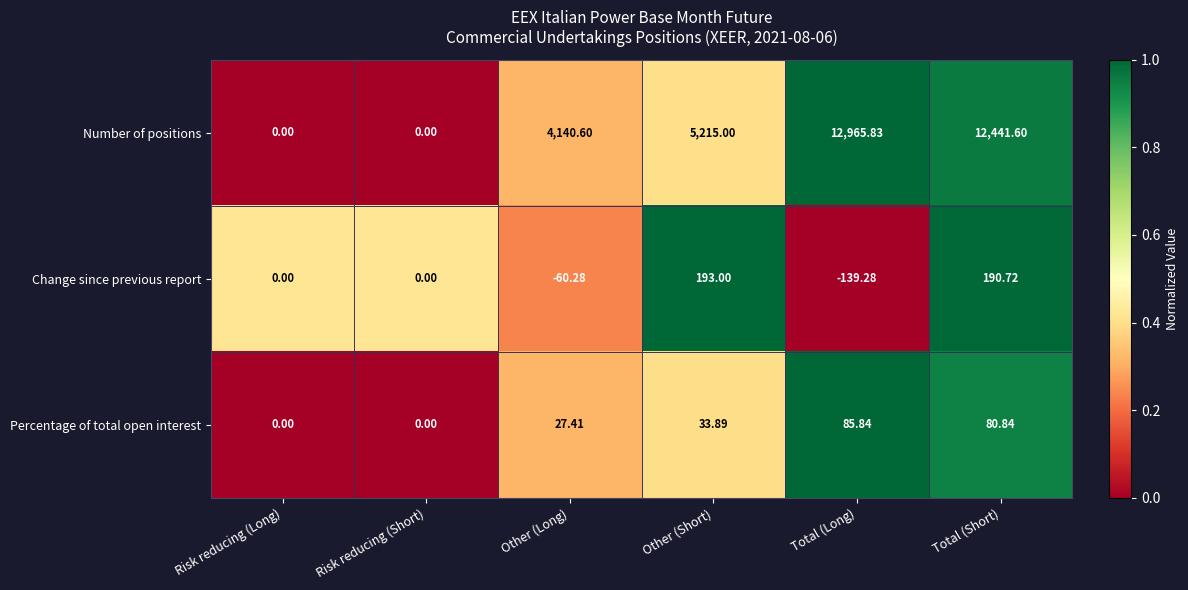

Rank the series at Other (Short) from highest to lowest value.

Number of positions, Change since previous report, Percentage of total open interest